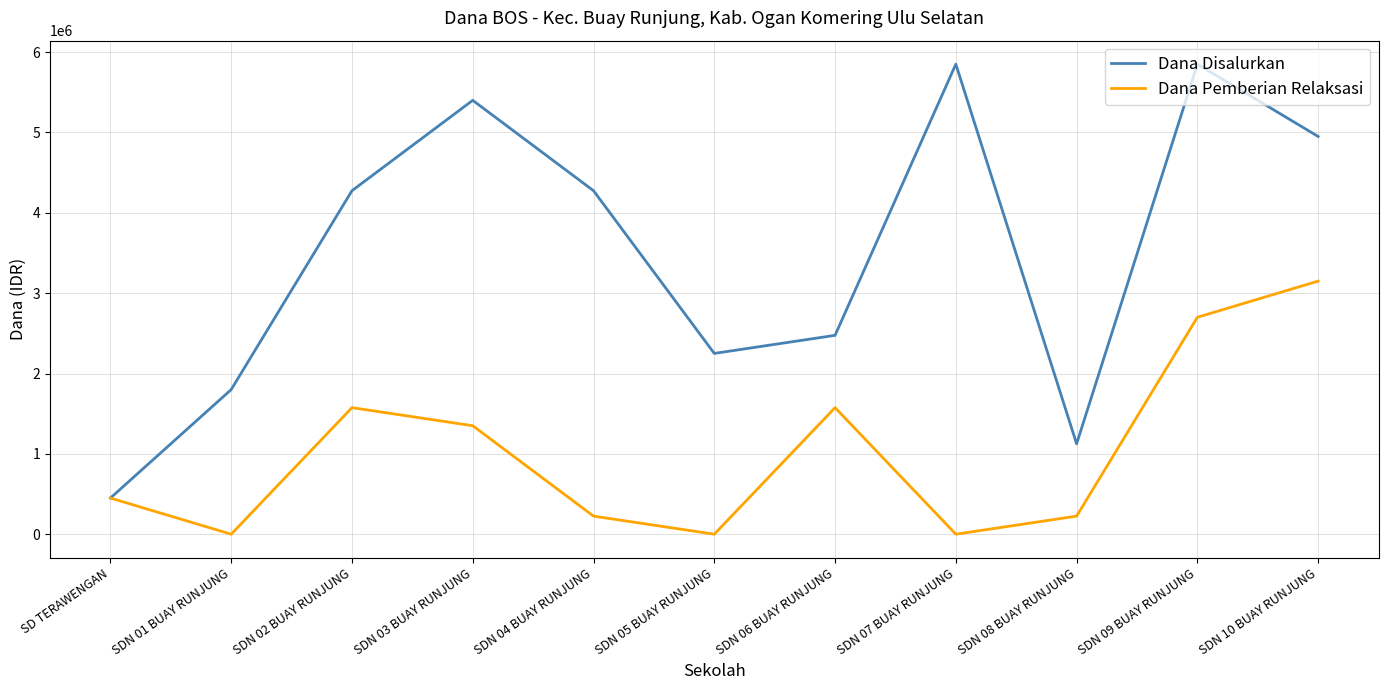

Reading left to right, what are all the values shown in this chart?

Dana Disalurkan: 450000	1800000	4275000	5400000	4275000	2250000	2475000	5850000	1125000	5850000	4950000
Dana Pemberian Relaksasi: 450000	0	1575000	1350000	225000	0	1575000	0	225000	2700000	3150000